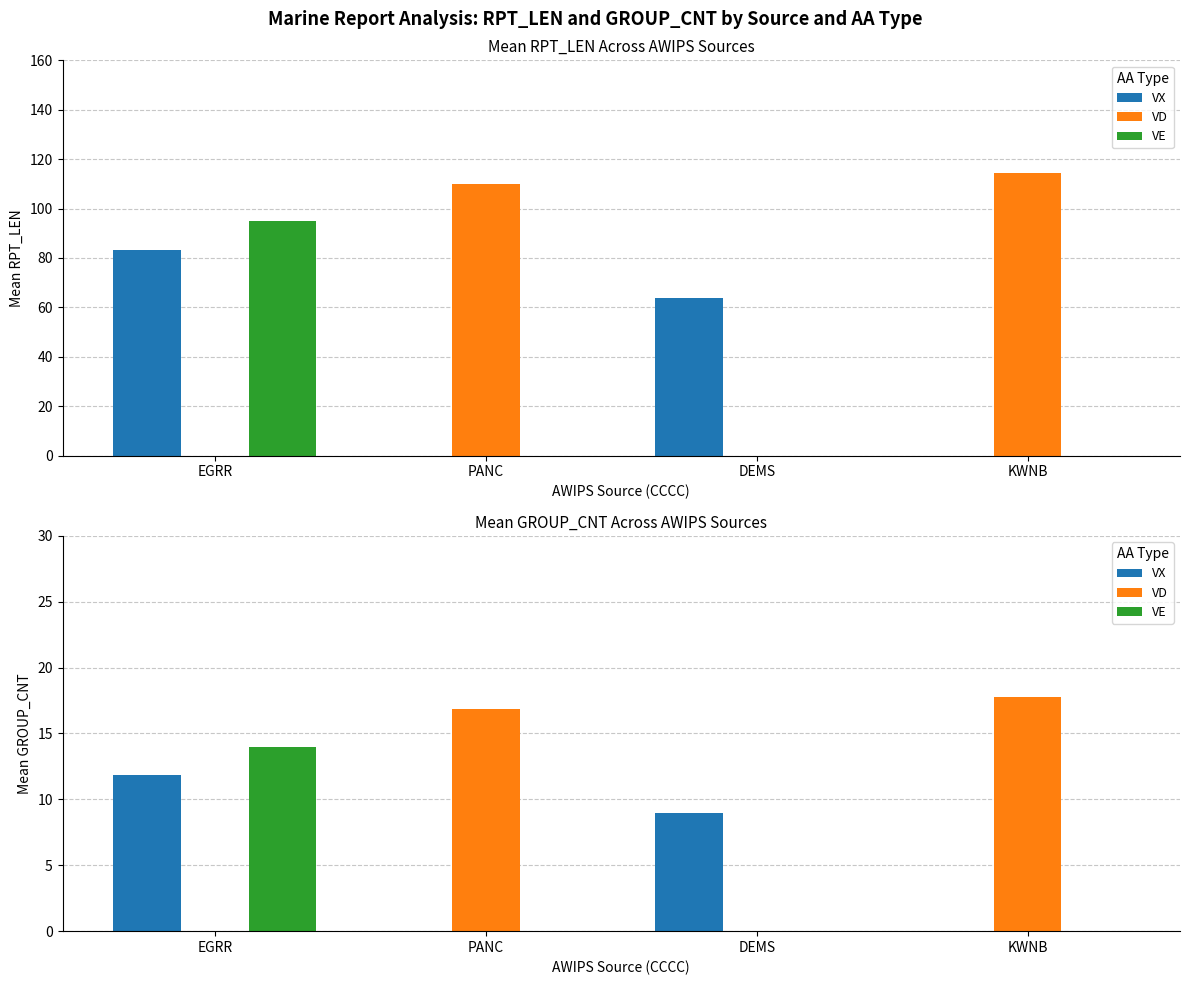

How many bars are there in each group?

3